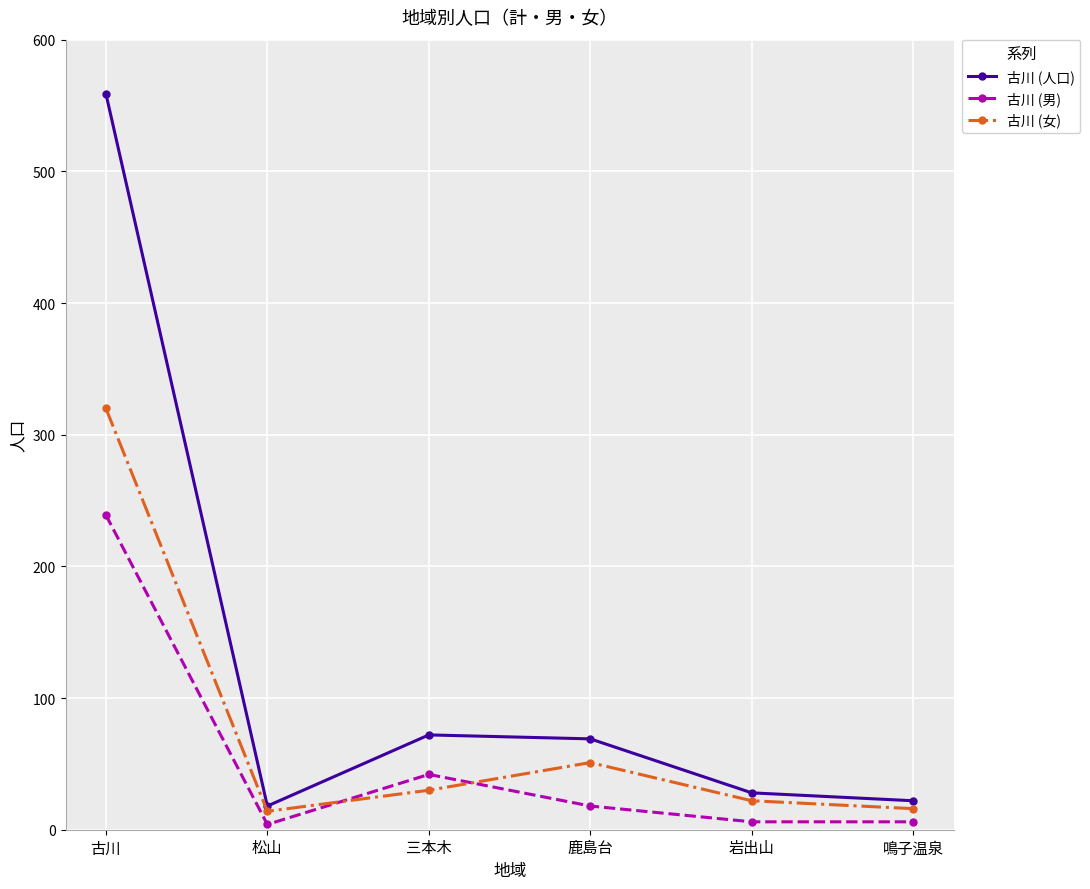

Is it true that 古川 (女) equals 14 at 松山?

True